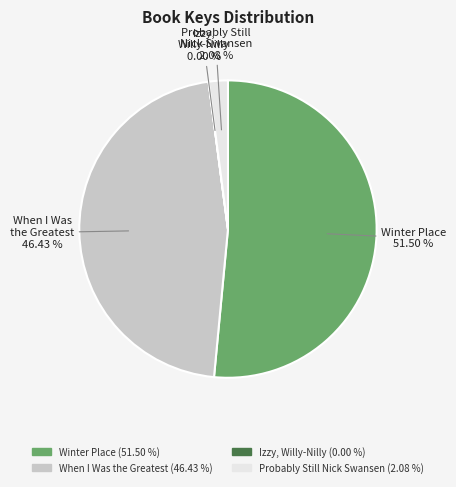

Between When I Was the Greatest and Winter Place, which is larger?

Winter Place